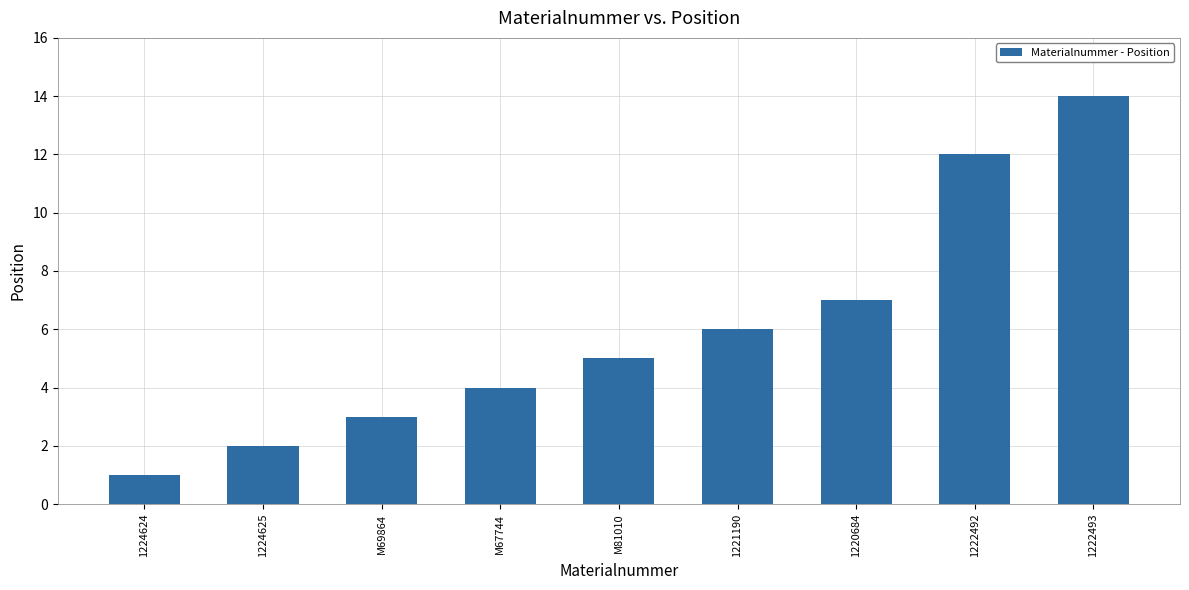

Between 1221190 and M69864, which is larger?

1221190